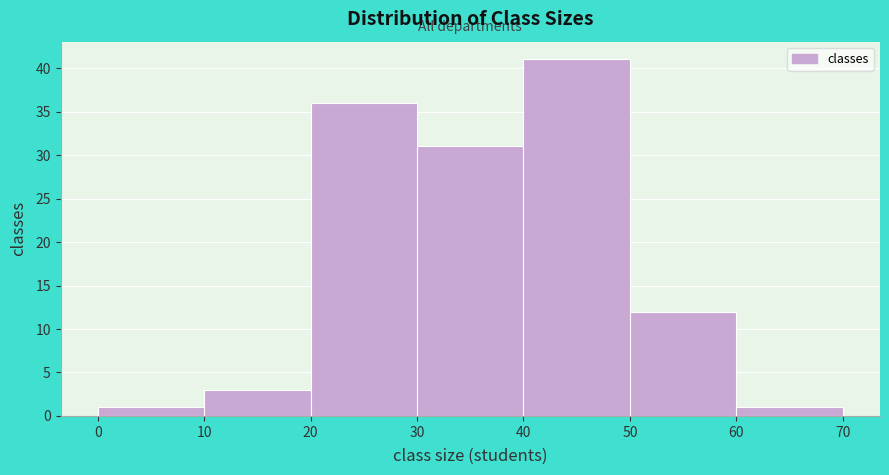

Which range on the x-axis has the tallest bar?

40 to 50